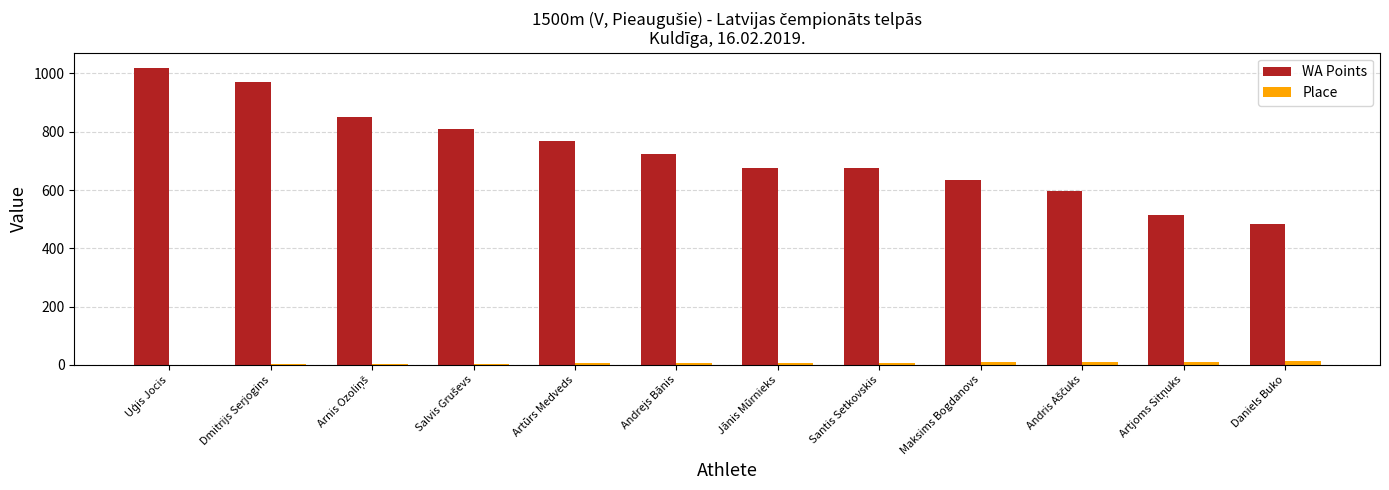

Which series has the largest total across all categories?

WA Points